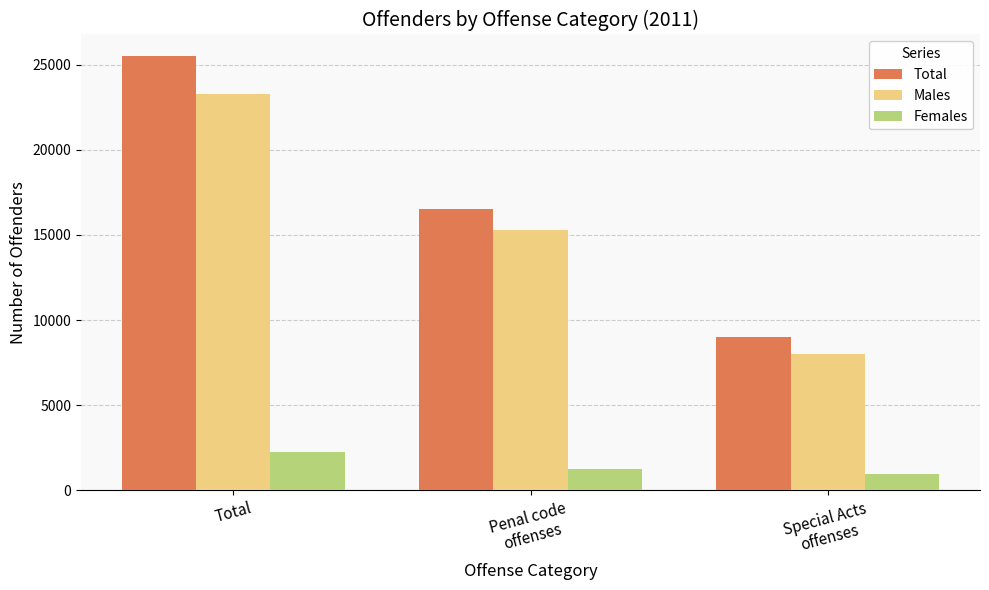

Which series has the widest spread of values?

Total